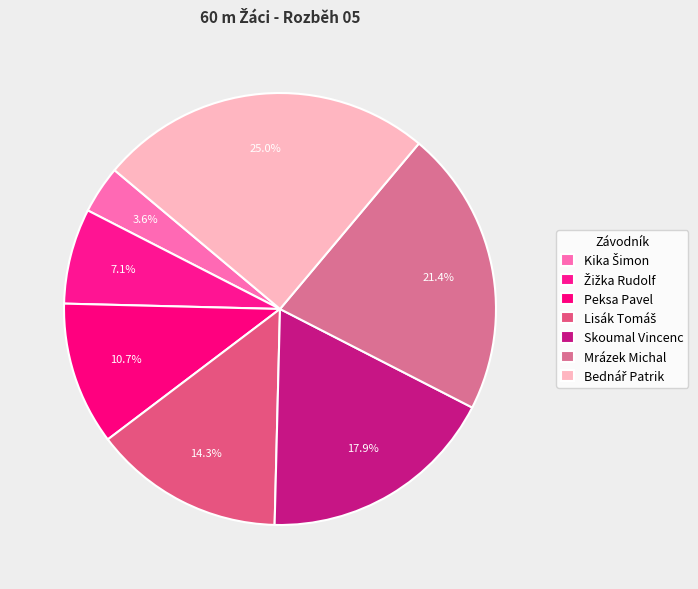

How many segments does this pie chart have?

7